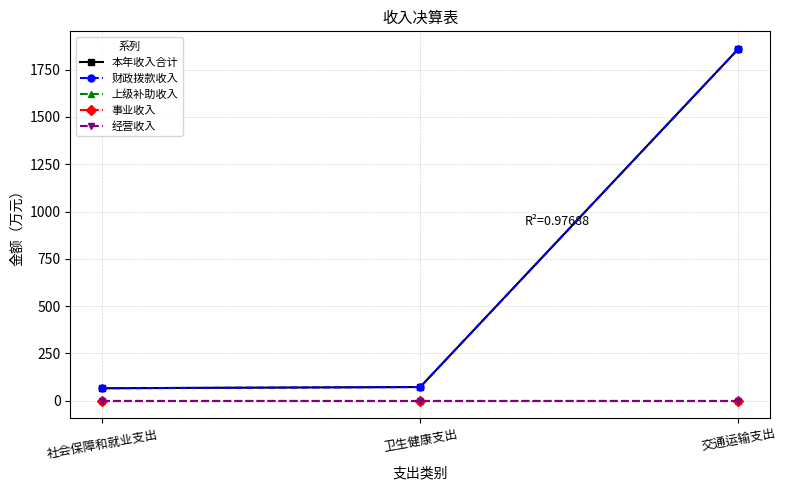

What is the total value across all series at 卫生健康支出?

145.4